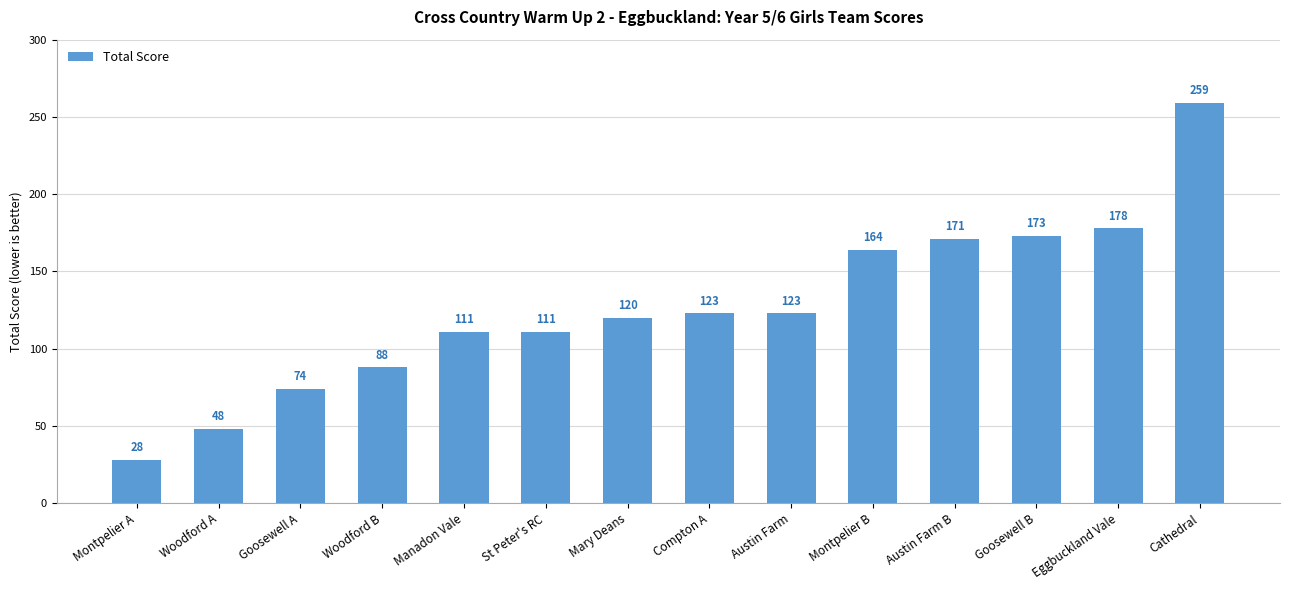

What is the change in value from St Peter's RC to Cathedral?

+148